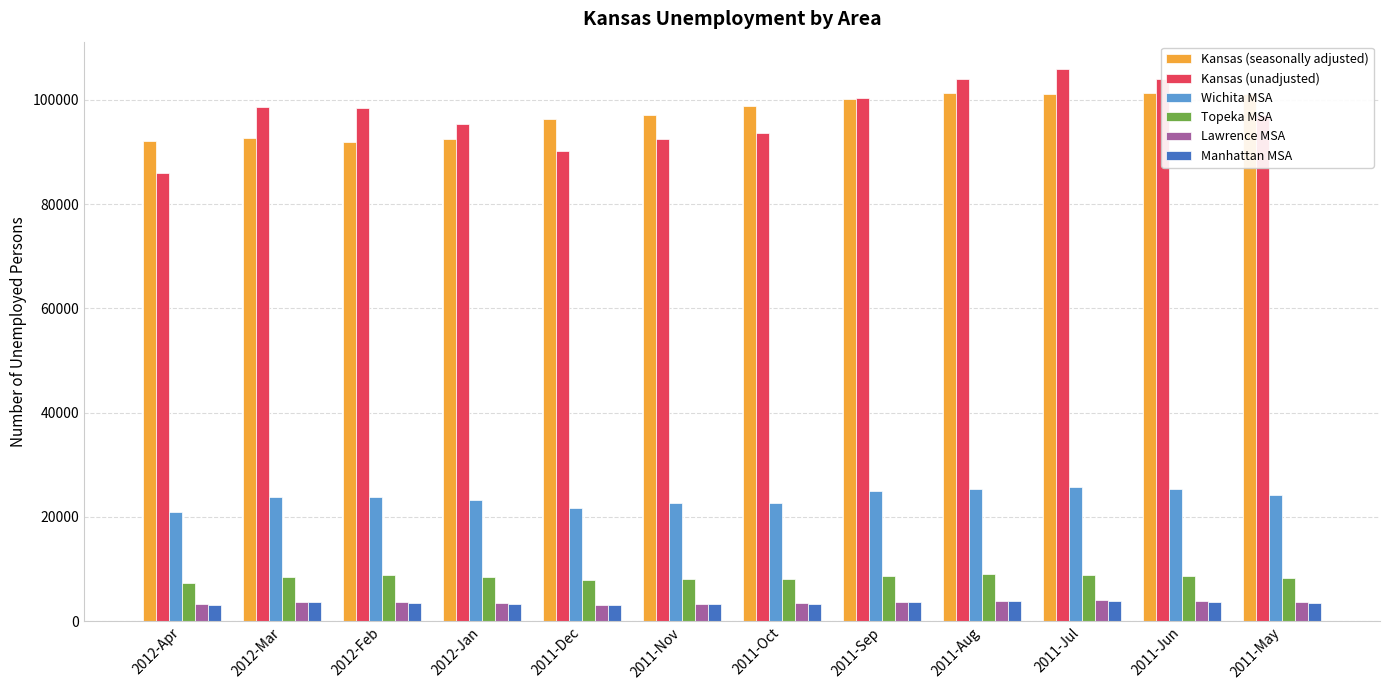

Does the chart contain stacked bars?

No